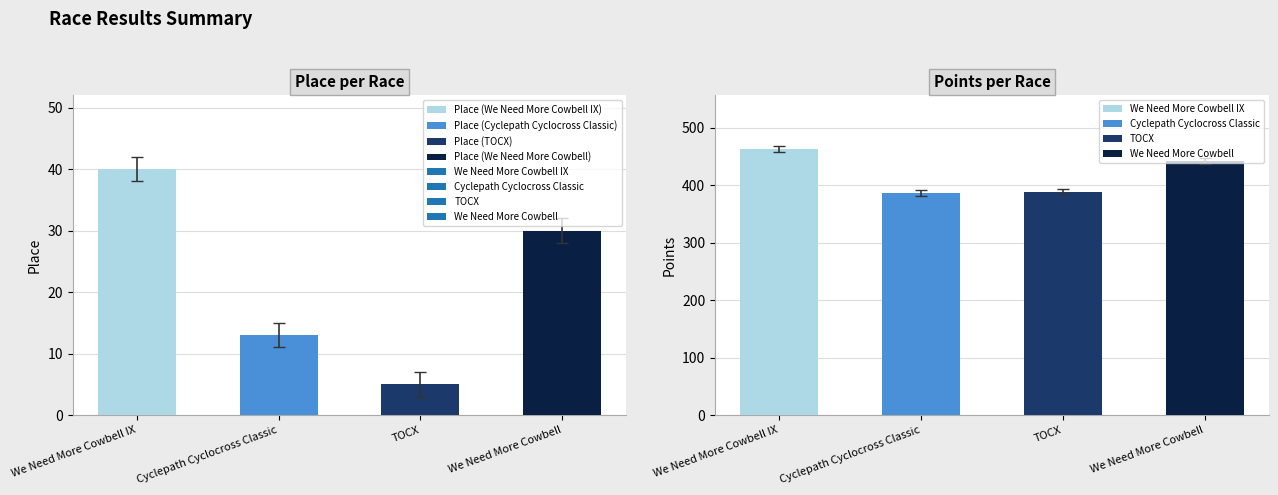

What position from the left is Cyclepath Cyclocross Classic?

2